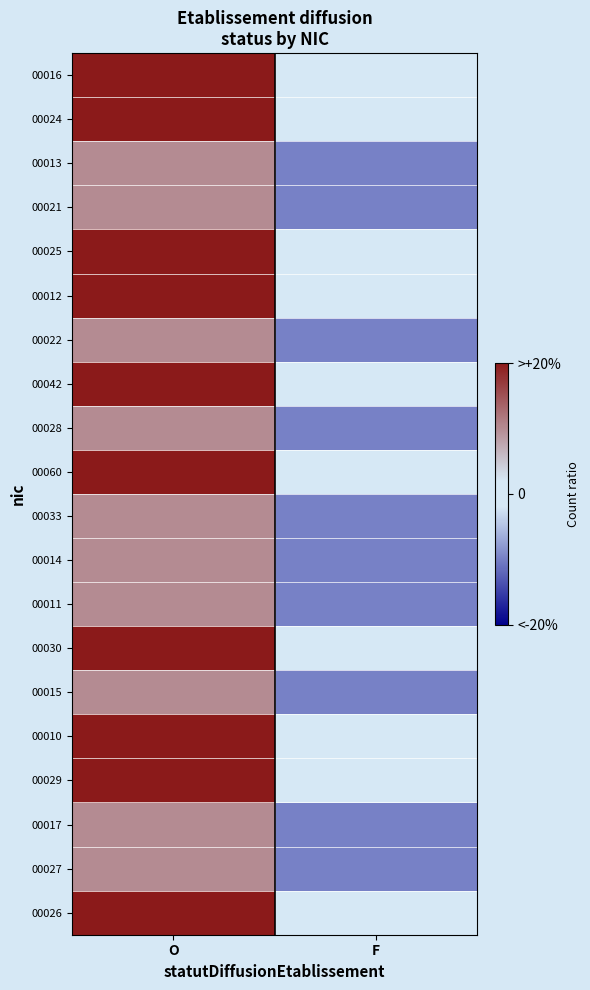

At which category is the sum across all series the highest?

O